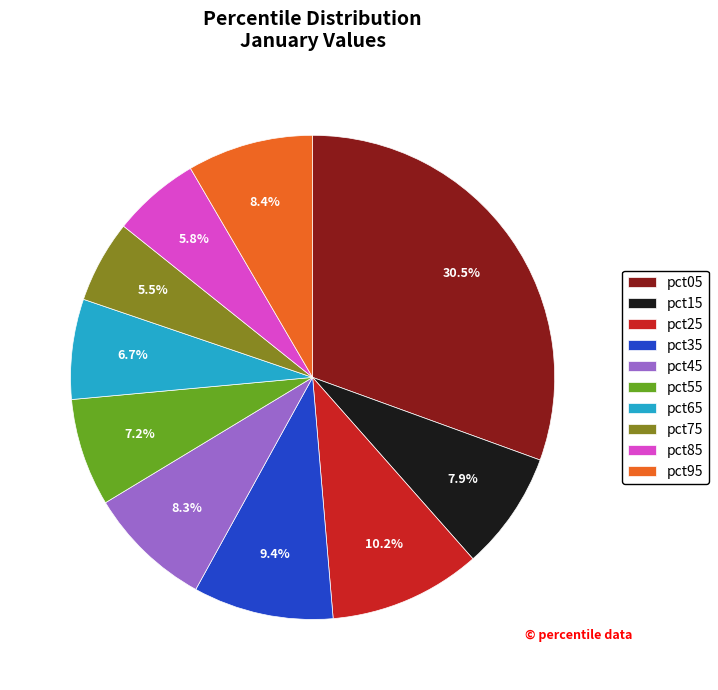

Does pct25 represent more than half of the total?

No